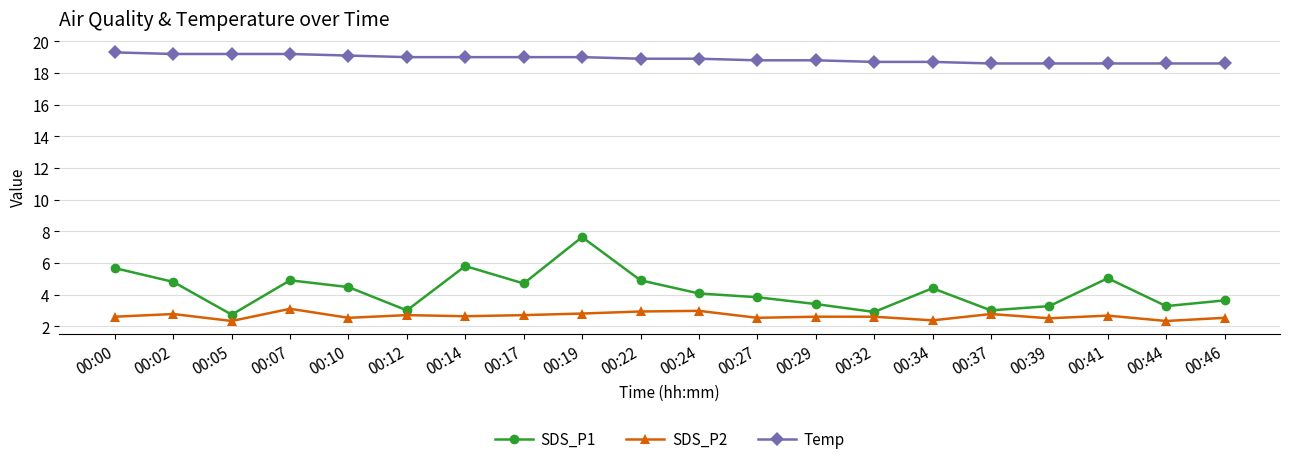

True or false: SDS_P1 and Temp cross at least once.

False